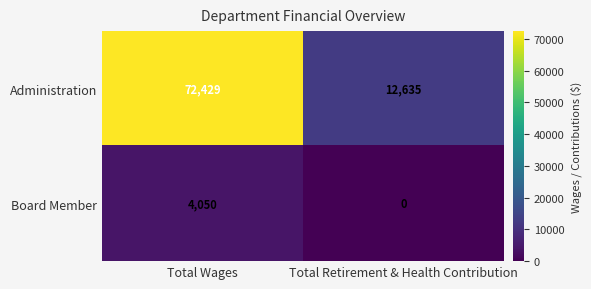

At Total Retirement & Health Contribution, list the series in order from smallest to largest.

Board Member, Administration